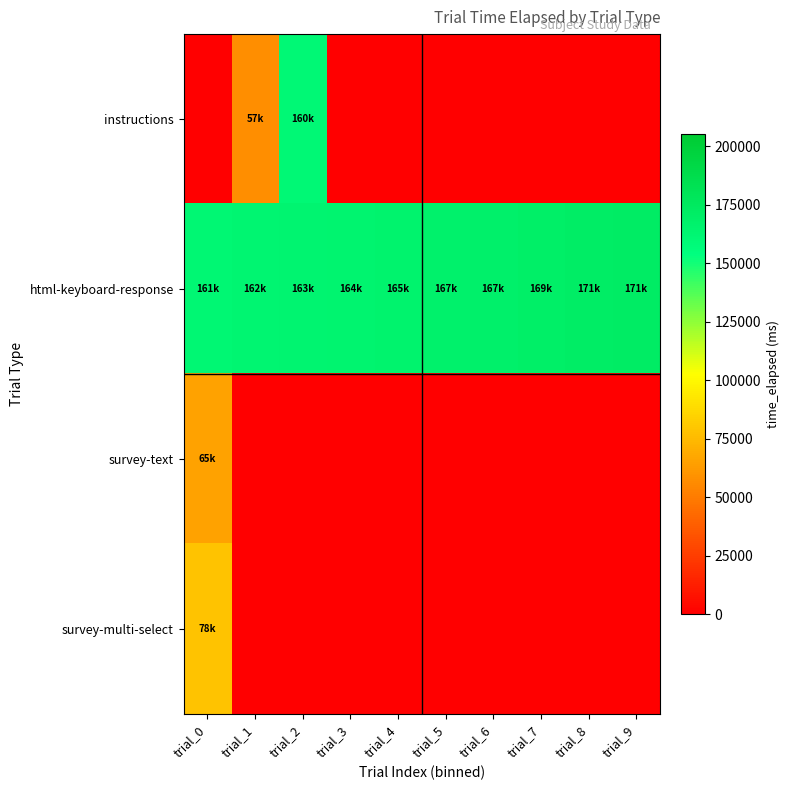

How many series are shown in this chart?

4